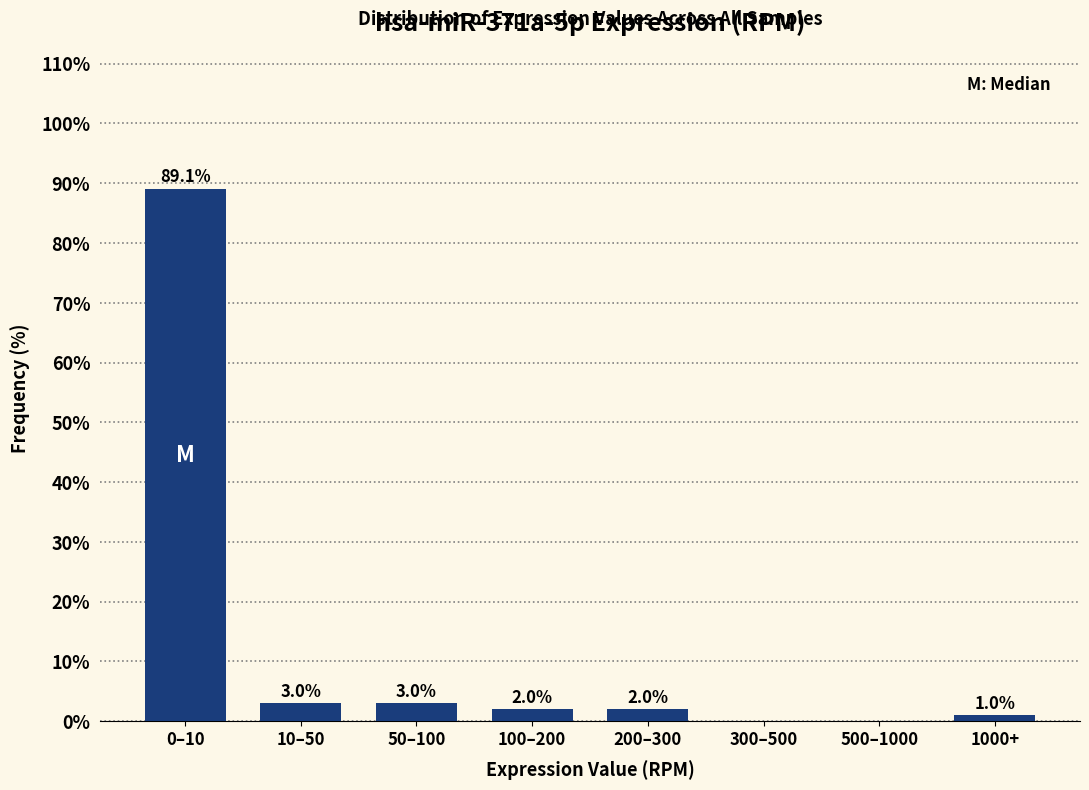

Reading left to right, extract all data points from this chart.

0–10=89.1	10–50=3.0	50–100=3.0	100–200=2.0	200–300=2.0	300–500=0.0	500–1000=0.0	1000+=1.0